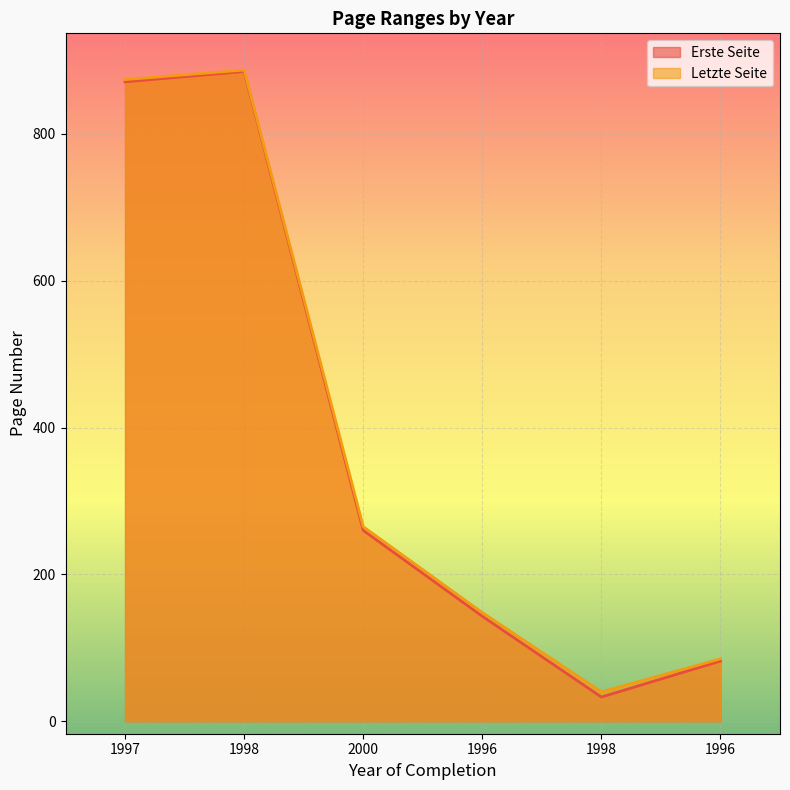

What is the sum of all Erste Seite values?

2274